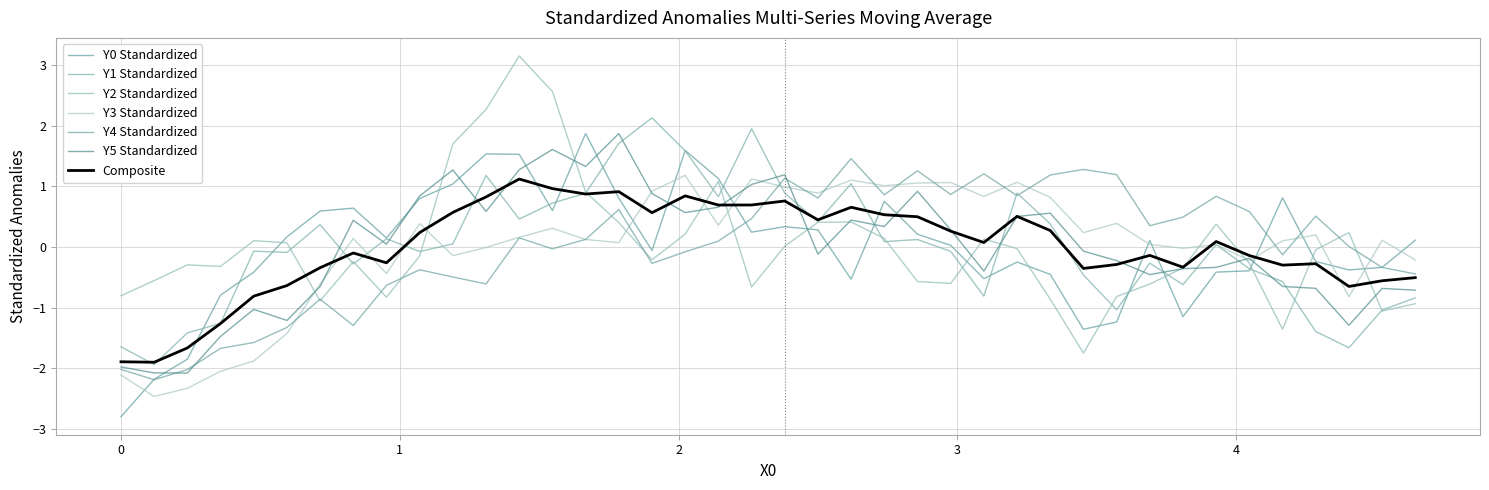

How many lines are shown in the chart?

7